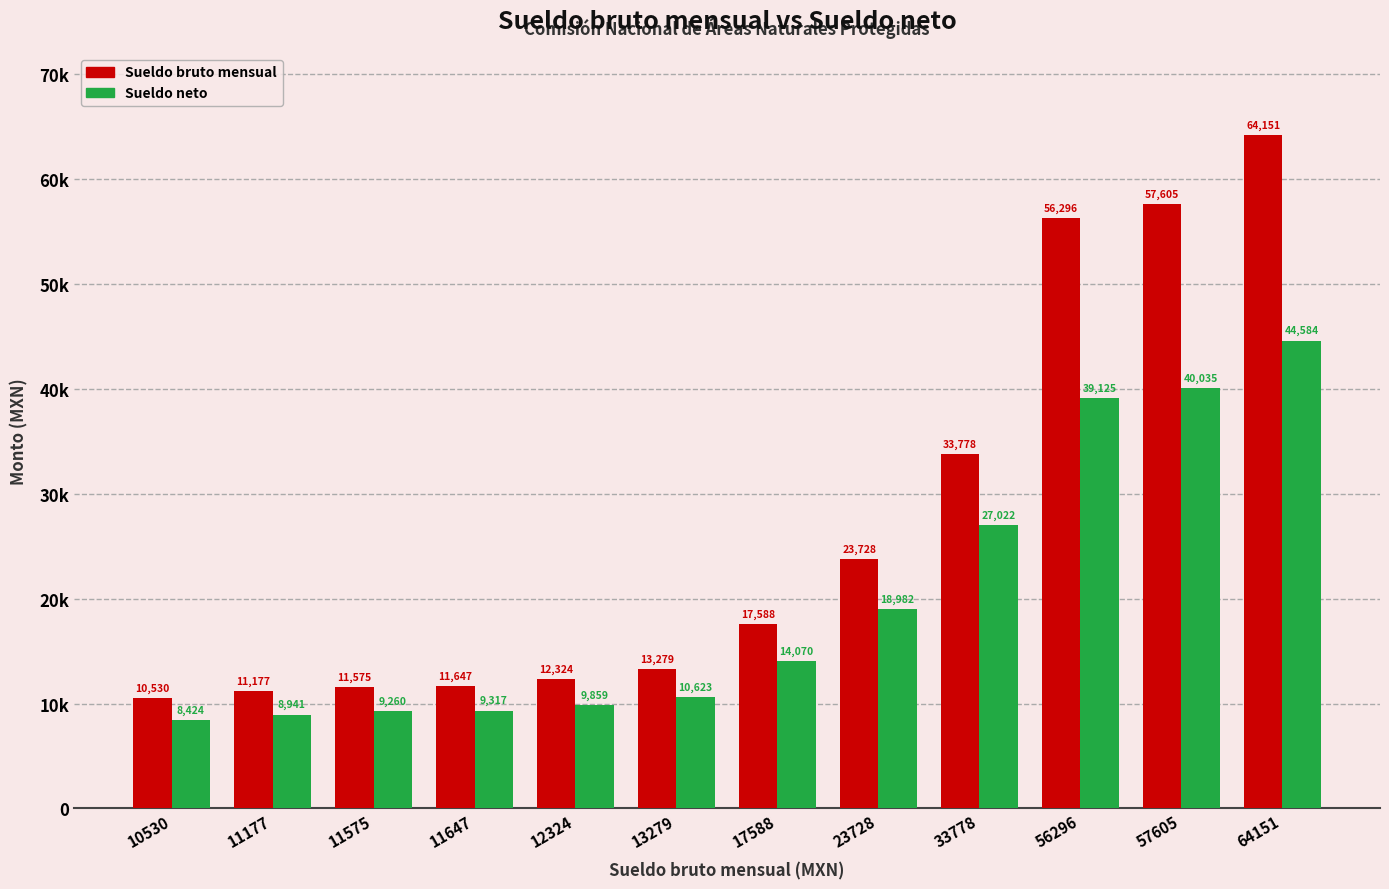

What are all the series names shown in the legend?

Sueldo bruto mensual, Sueldo neto